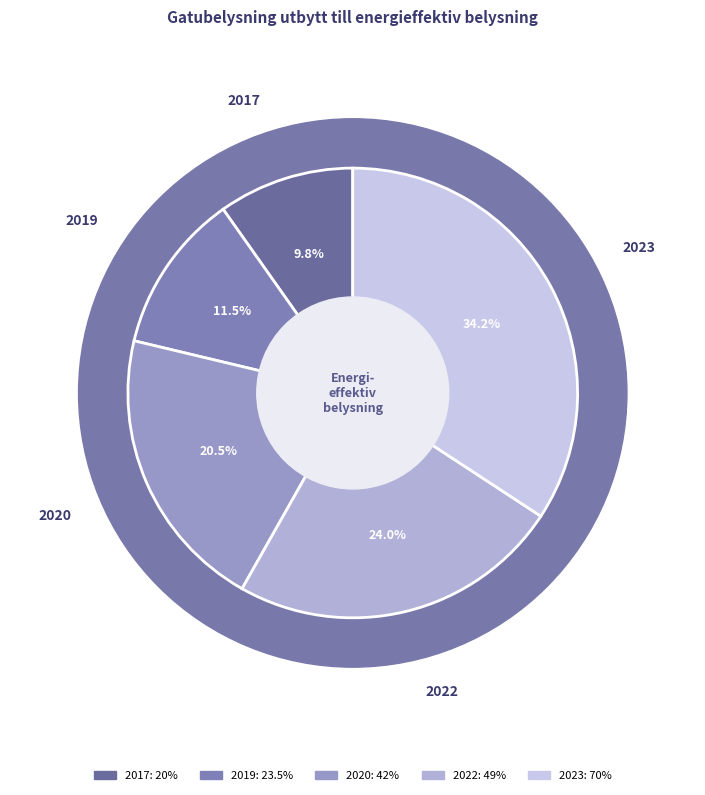

To the nearest percent, what is the difference between the 2019 and 2020 slice percentages?

9%